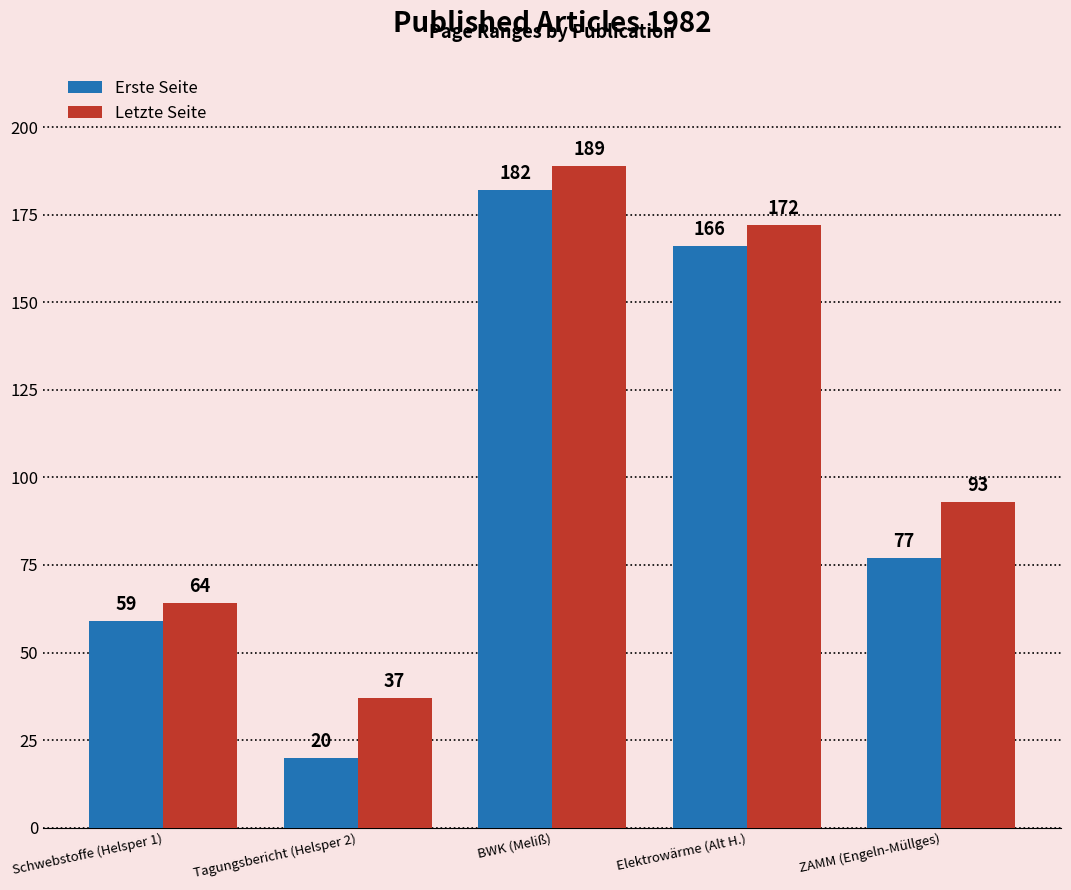

Rank the categories by Erste Seite value from highest to lowest.

BWK (Meliß), Elektrowärme (Alt H.), ZAMM (Engeln-Müllges), Schwebstoffe (Helsper 1), Tagungsbericht (Helsper 2)